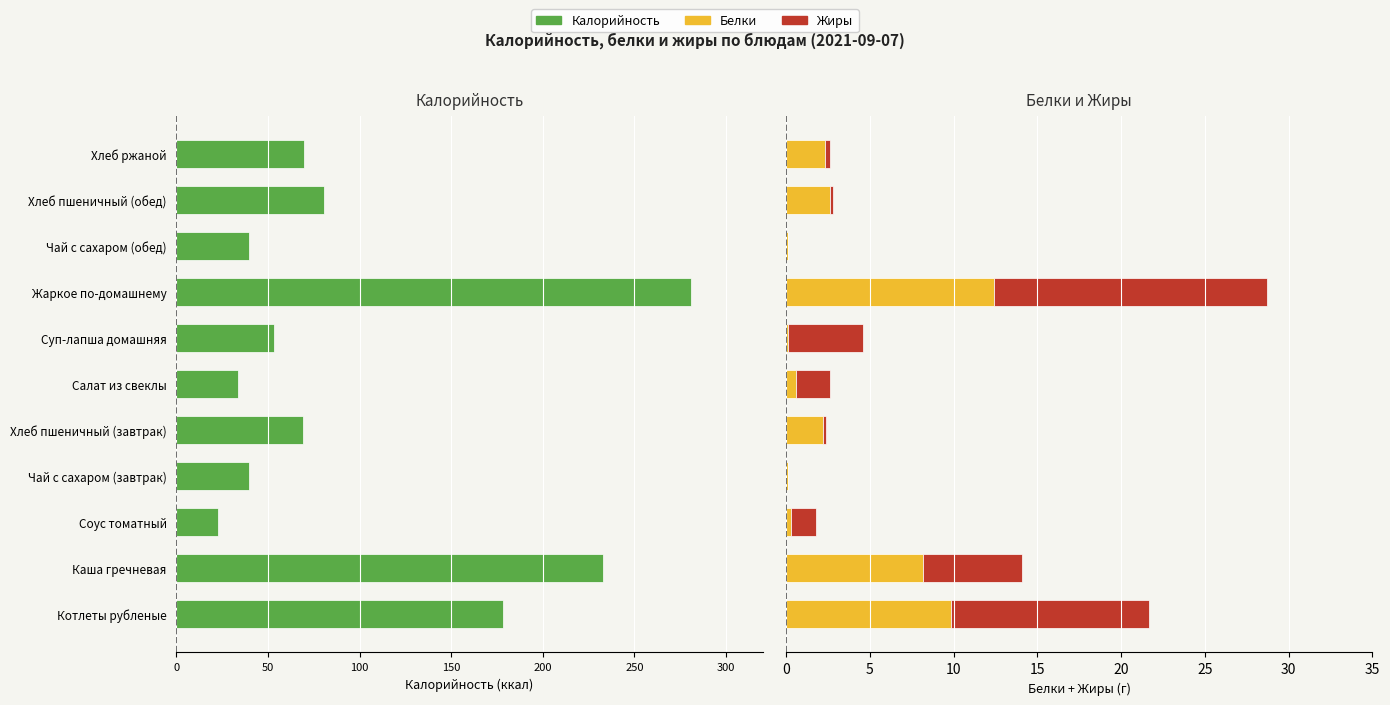

How many bars are there in total?

33